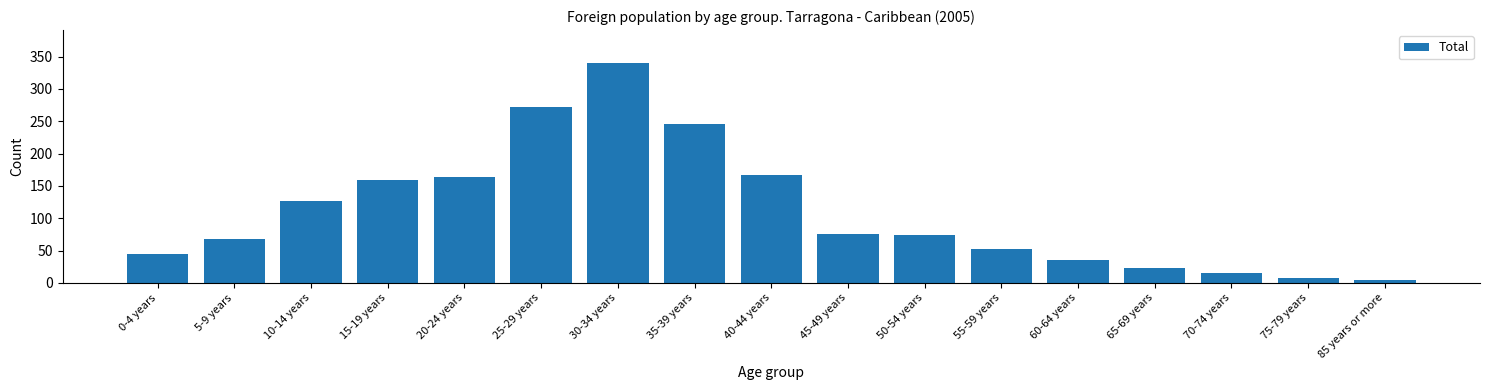

Reading left to right, what are all the values shown in this chart?

44	68	127	159	164	272	340	246	167	76	74	53	35	23	15	8	5